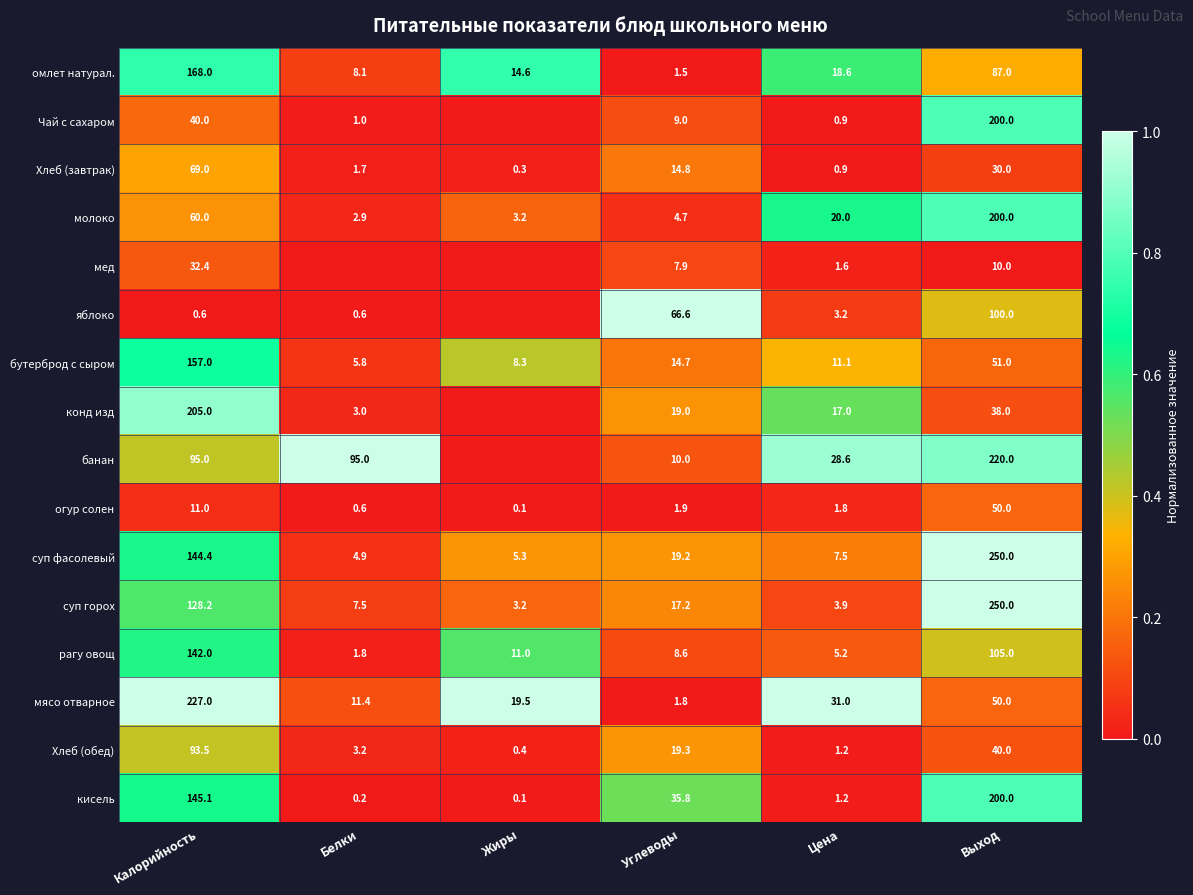

List the labels in order of кисель value, largest first.

Выход, Калорийность, Углеводы, Цена, Белки, Жиры